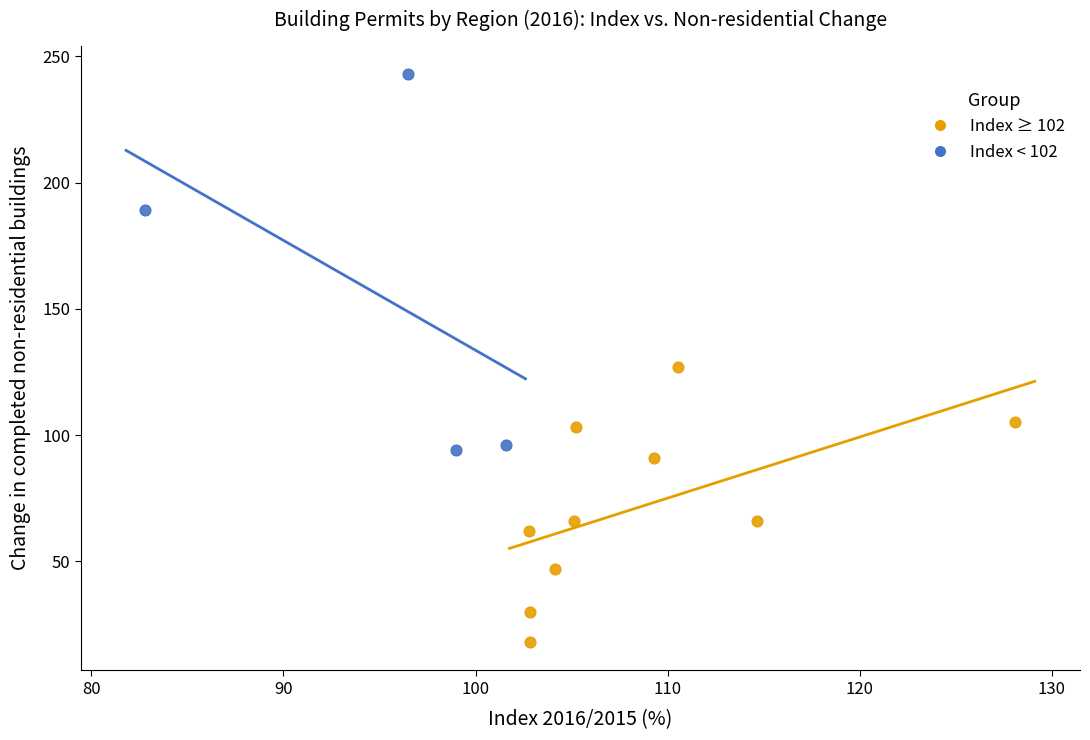

Which series reaches the minimum Y coordinate?

Index ≥ 102